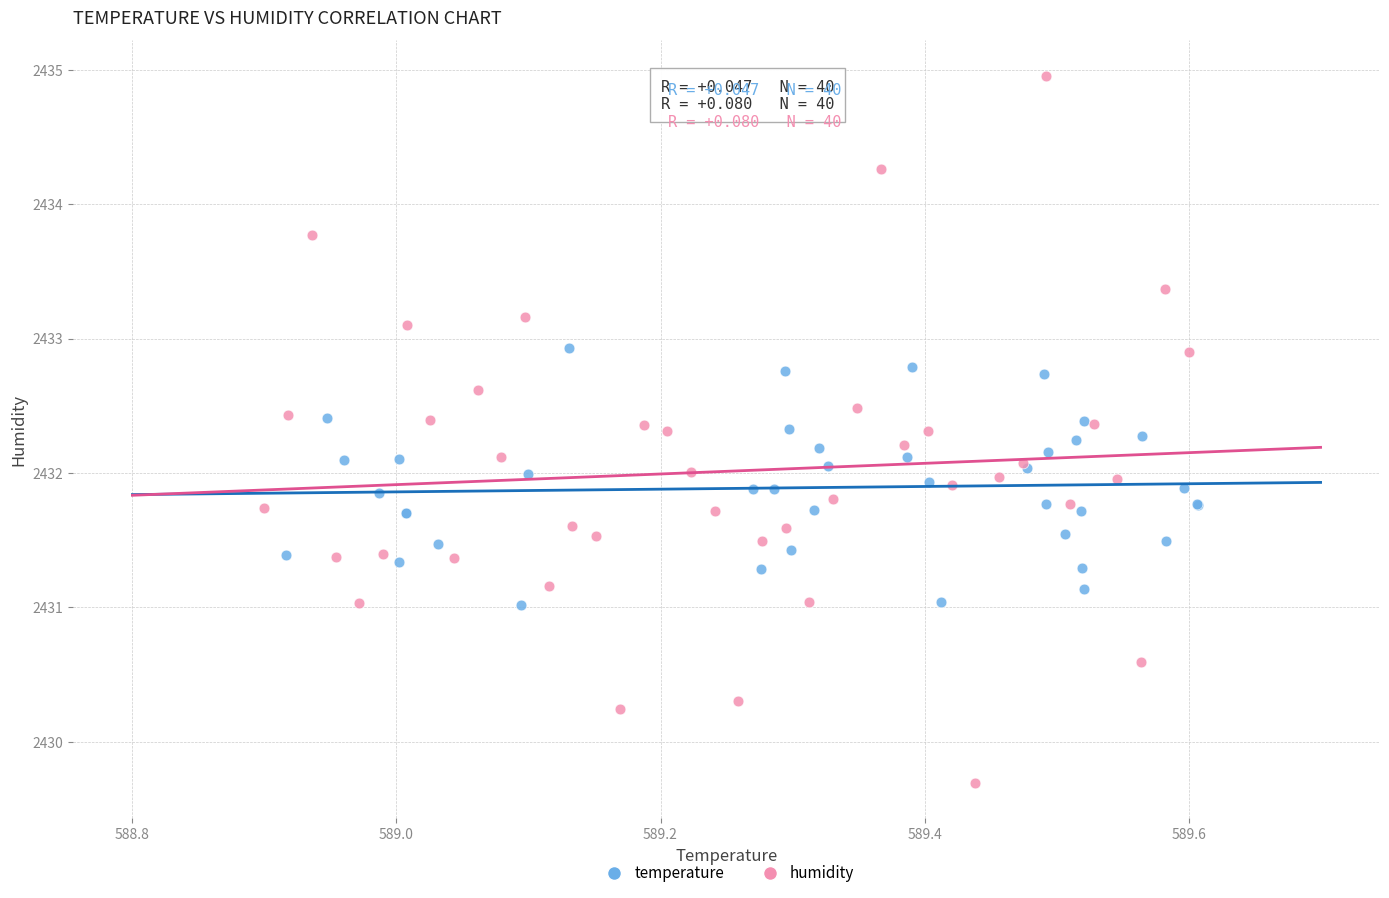

Which series contains the lowest Y value?

humidity